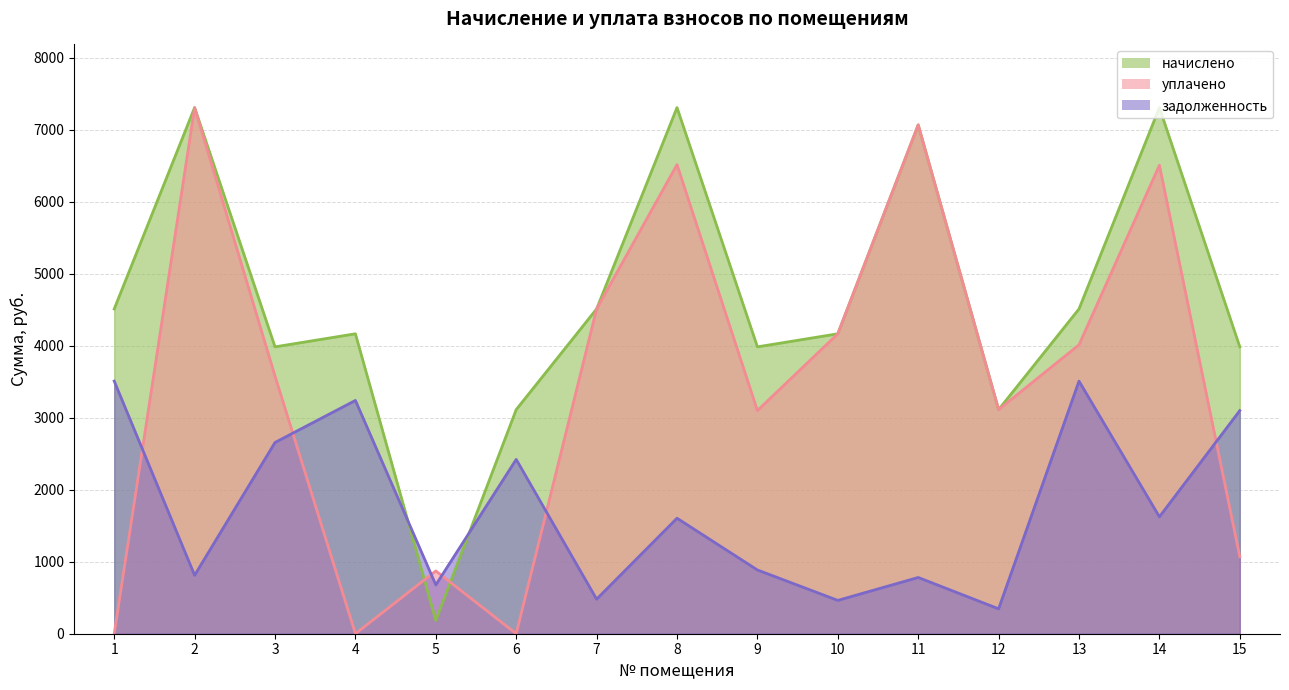

Reading left to right, what are all the values shown in this chart?

начислено: 1=4510.4	2=7306.6	3=3983.8	4=4165.2	5=183.3	6=3112.2	7=4510.4	8=7306.6	9=3983.8	10=4165.2	11=7066.1	12=3112.2	13=4510.4	14=7306.6	15=3983.8
уплачено: 1=0.0	2=7306.6	3=3577.1	4=0.0	5=871.6	6=0.0	7=4510.4	8=6514.6	9=3098.6	10=4165.2	11=7066.8	12=3112.2	13=4012.3	14=6505.7	15=1068.7
задолженность: 1=3508.1	2=811.9	3=2655.9	4=3239.6	5=678.0	6=2420.6	7=479.9	8=1603.9	9=885.3	10=462.8	11=781.3	12=345.8	13=3508.1	14=1623.7	15=3098.6